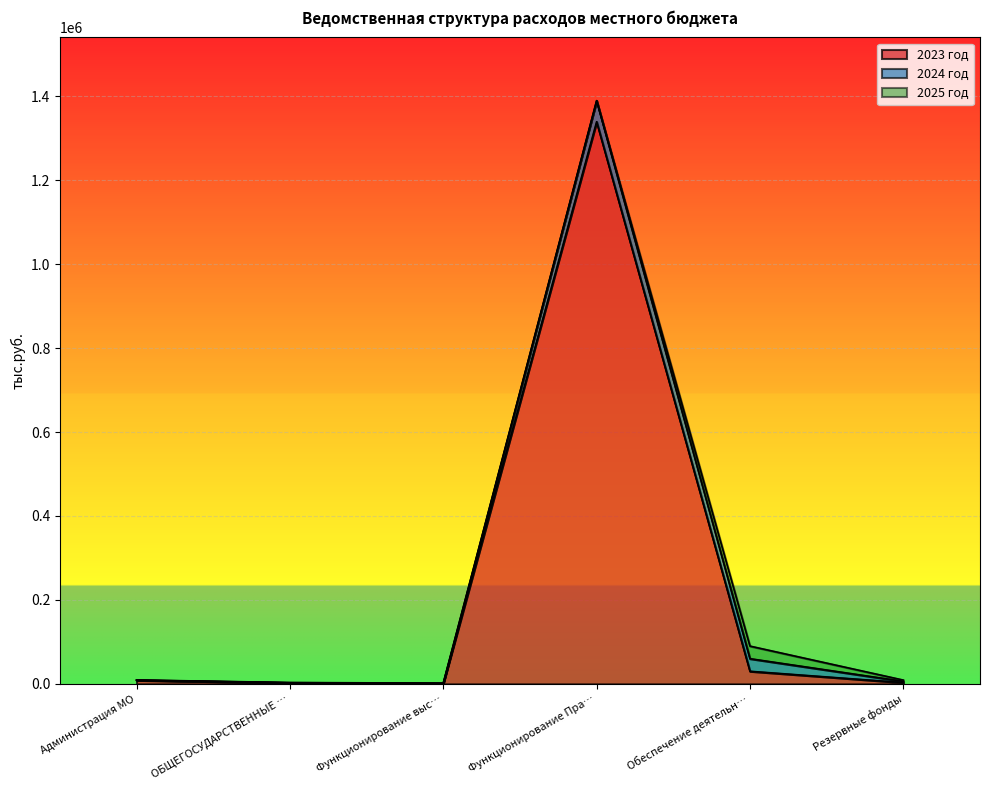

What is the sum of all 2023 год values?

1383988.4